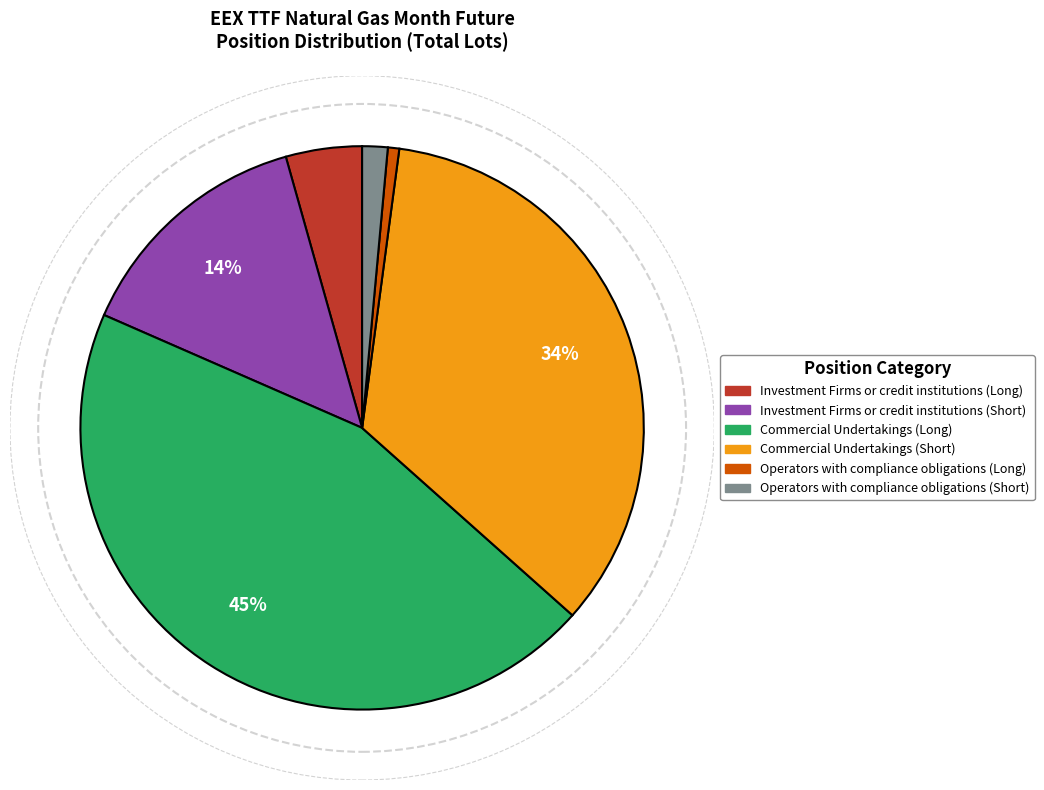

Does any single category account for the majority?

No